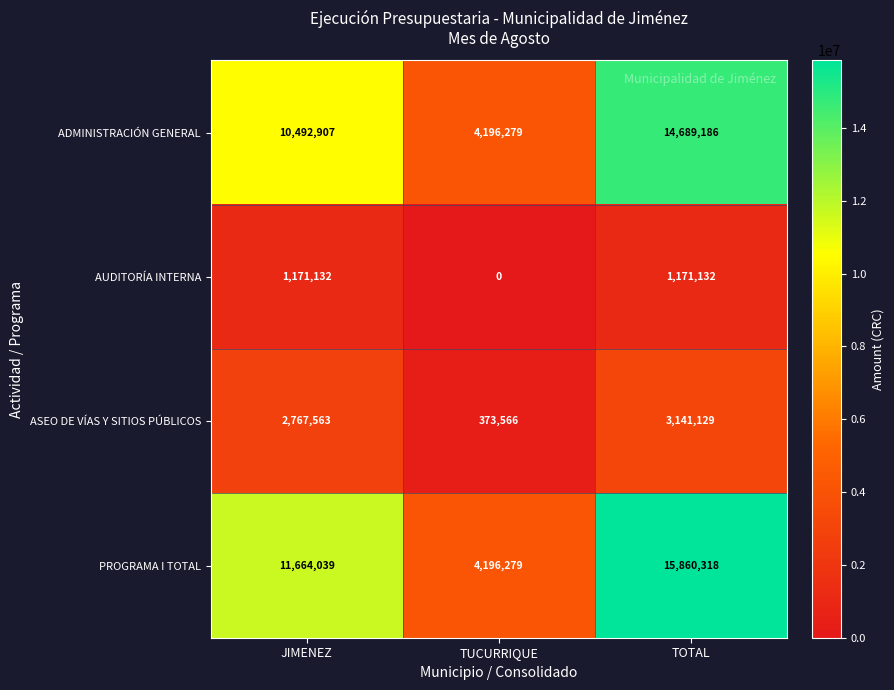

The value of ASEO DE VÍAS Y SITIOS PÚBLICOS at JIMENEZ is 1848996. True or false?

False